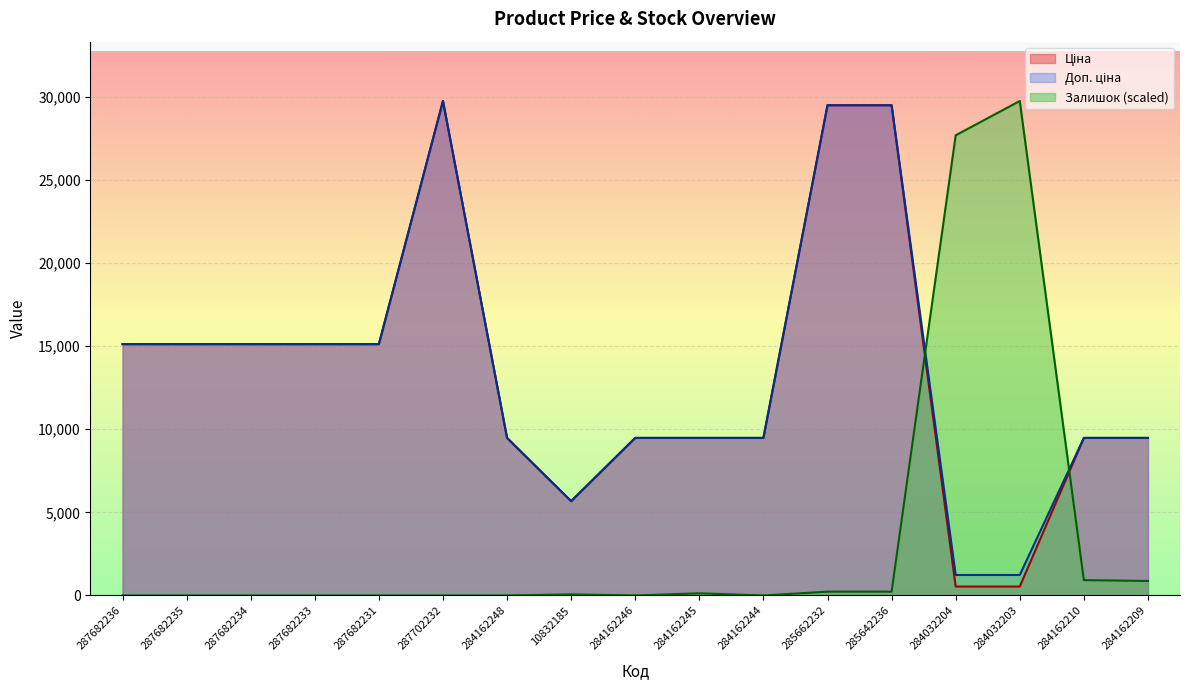

In Доп. ціна, how many points are higher than both neighbors (excluding endpoints)?

1